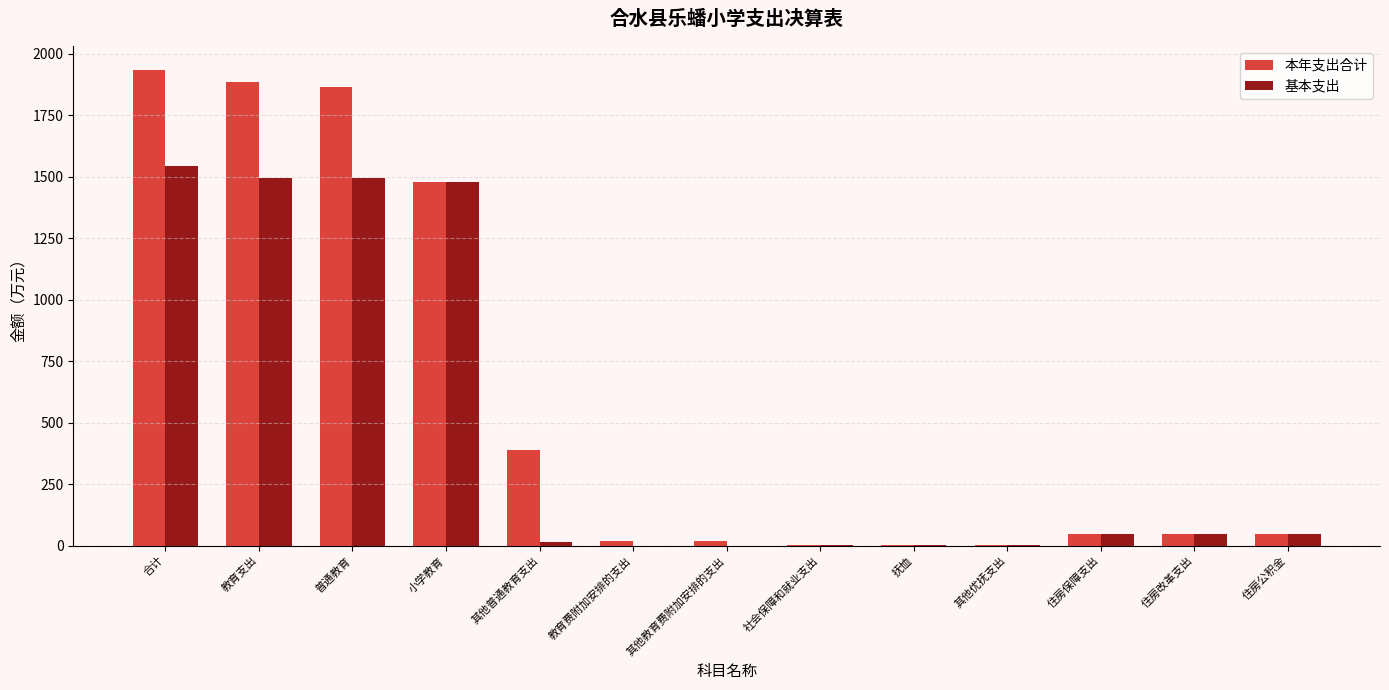

What is the sum of all 本年支出合计 values?

7738.9